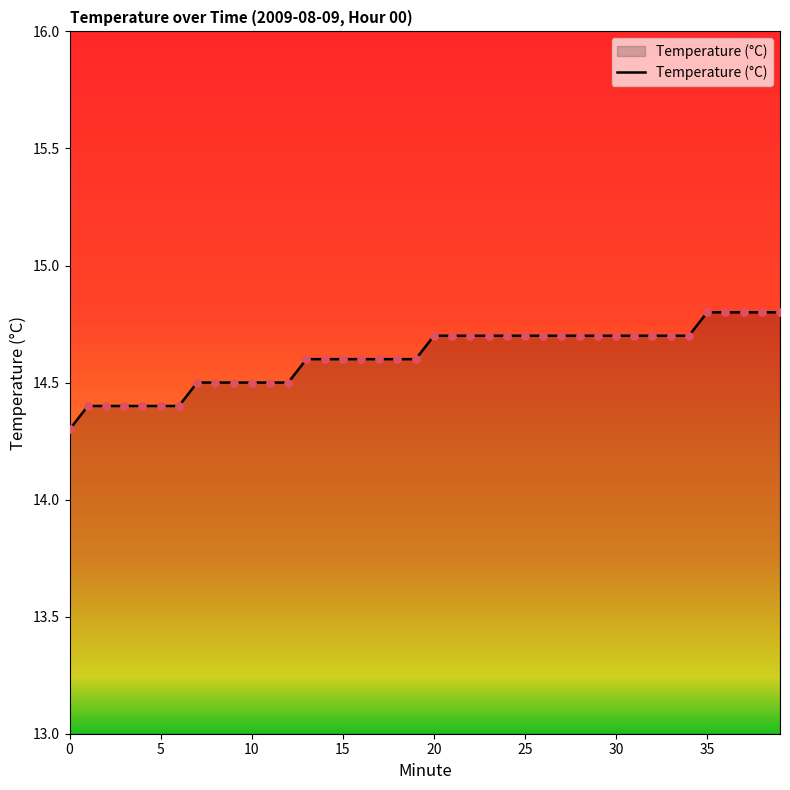

What is the minimum value shown in the chart?

14.3